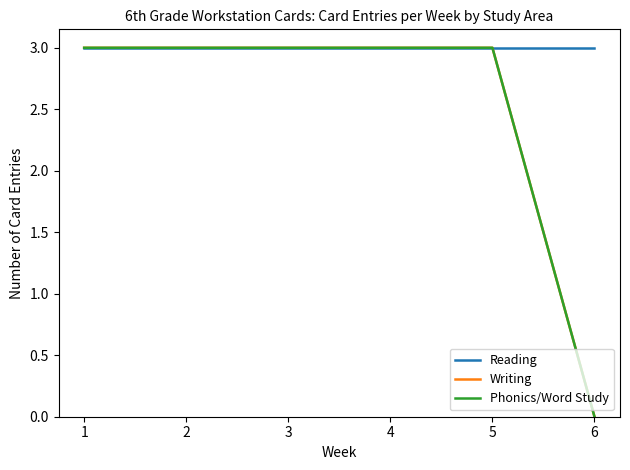

Does the chart display data point markers on the line(s)?

No